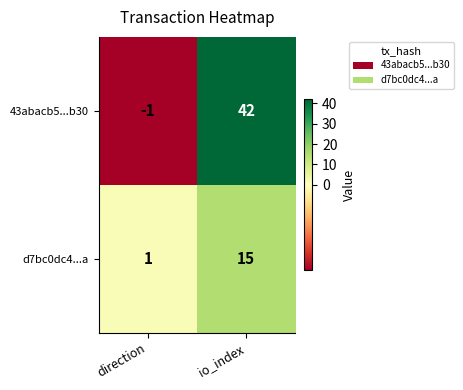

Reading right to left, extract all data points from this chart.

43abacb5...b30: 42	-1
d7bc0dc4...a: 15	1